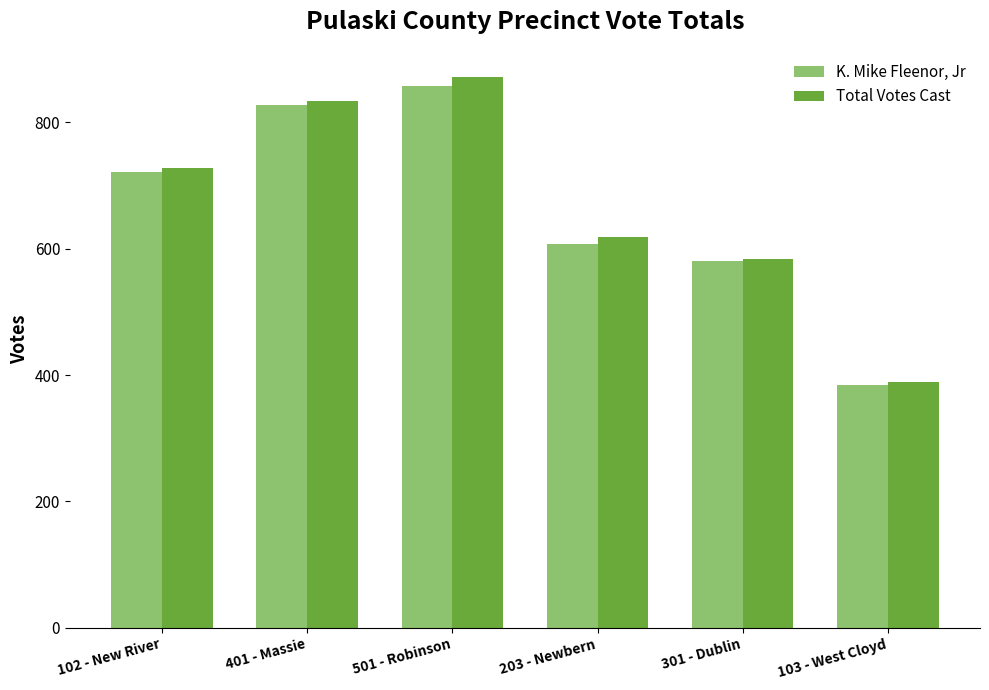

What is the difference between the highest and lowest values at 102 - New River?

6